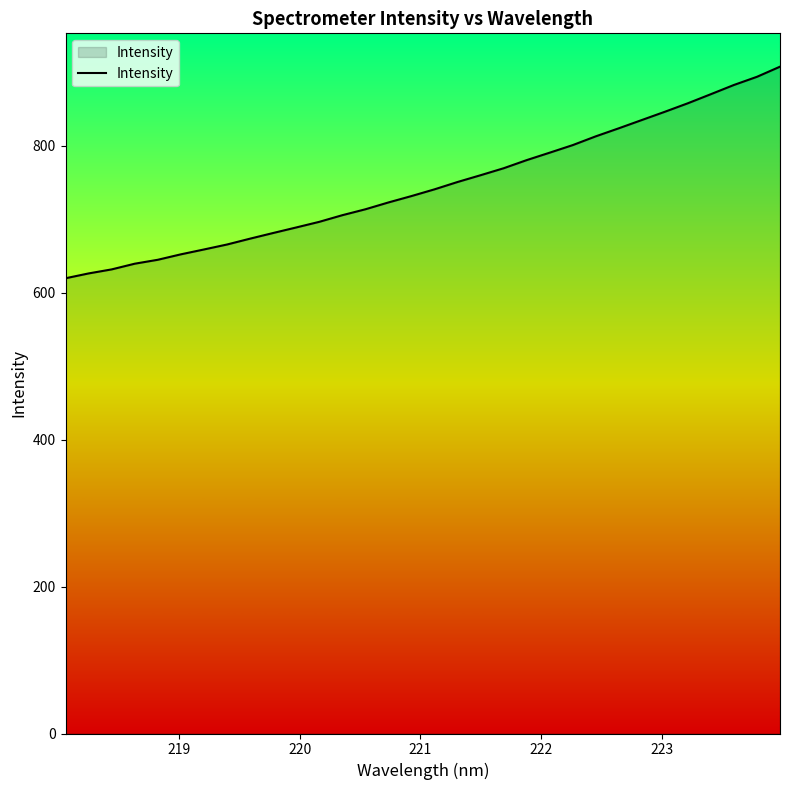

Reading left to right, what are all the values shown in this chart?

619.8	626.4	631.9	639.7	645.0	652.4	659.0	665.8	673.8	681.5	689.0	696.7	705.7	713.8	723.1	731.8	740.9	750.9	760.2	769.6	780.7	790.9	801.2	813.1	824.1	835.3	846.6	858.2	870.5	883.1	894.2	907.9